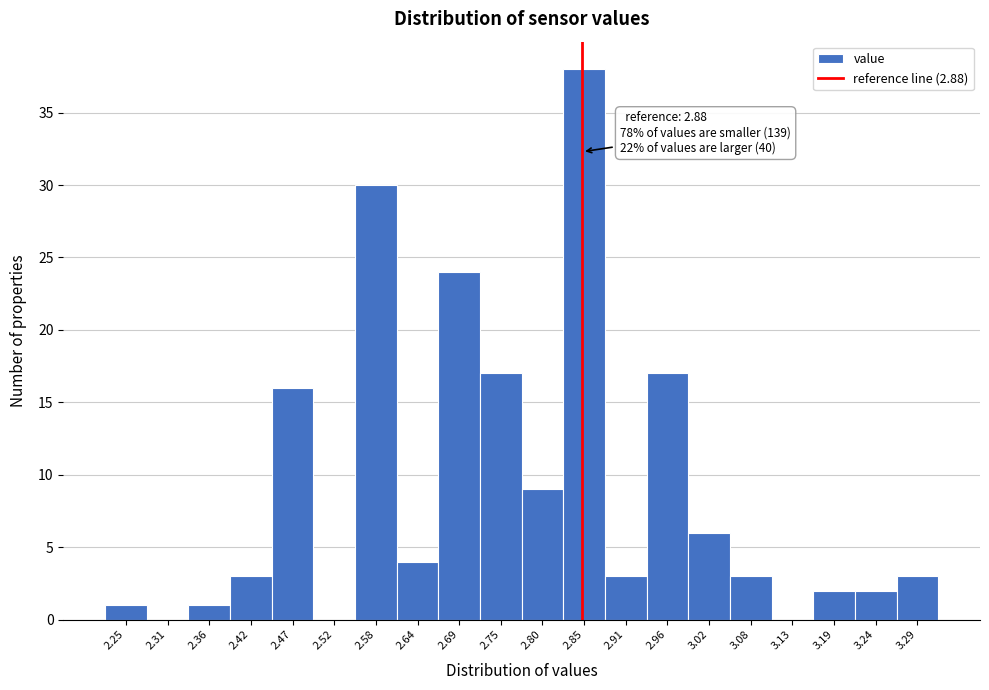

Reading right to left, what are all the values shown in this chart?

3.29=3	3.24=2	3.19=2	3.13=0	3.08=3	3.02=6	2.96=17	2.91=3	2.85=38	2.80=9	2.75=17	2.69=24	2.64=4	2.58=30	2.52=0	2.47=16	2.42=3	2.36=1	2.31=0	2.25=1